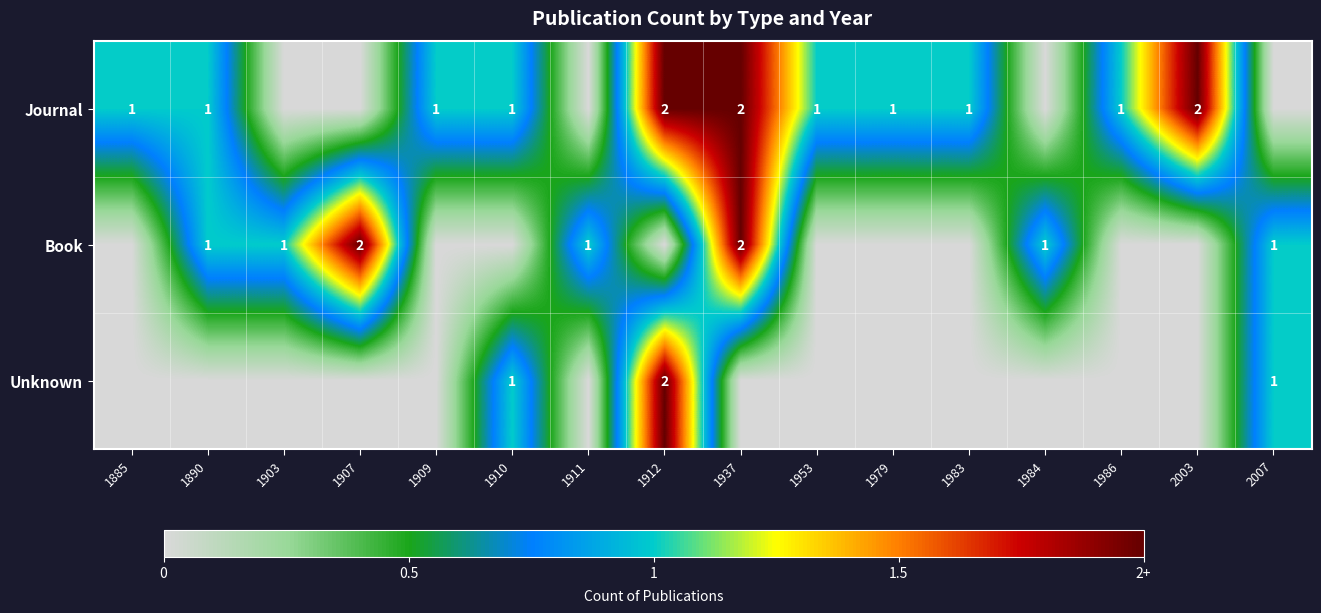

The Journal series shows 3 at 1937. True or false?

False